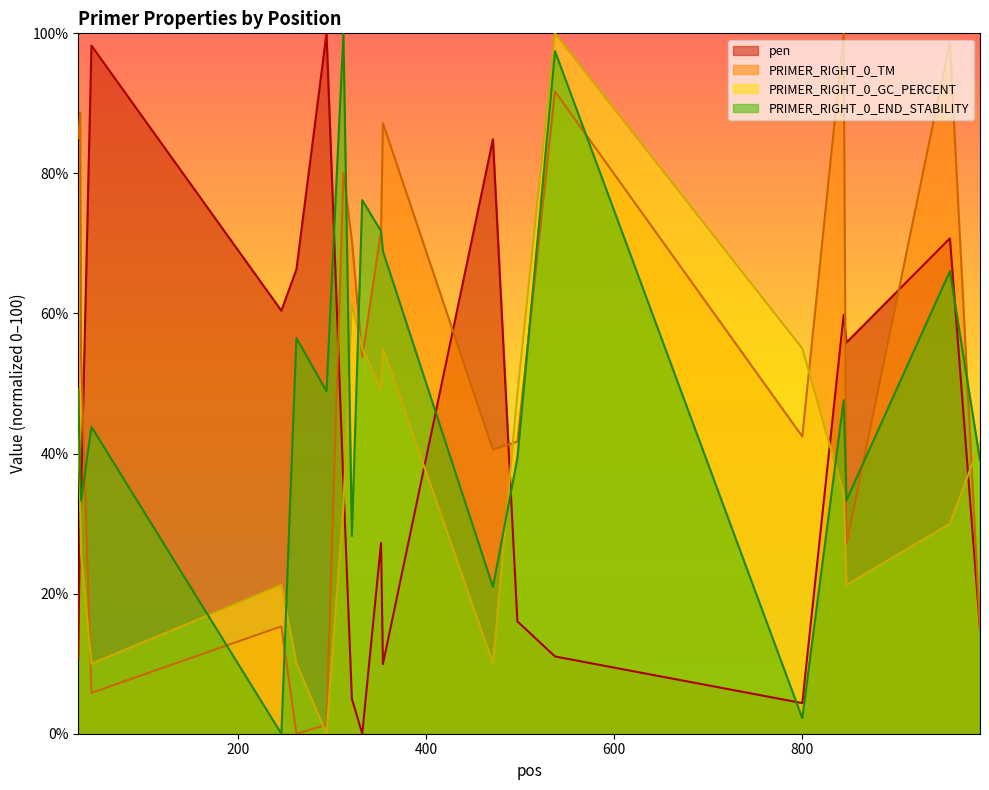

True or false: pen and PRIMER_RIGHT_0_TM cross at least once.

True